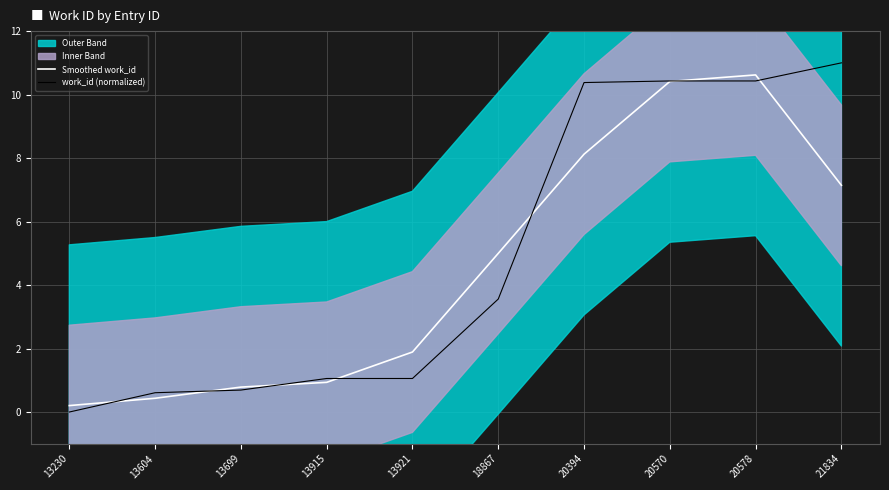

At which label does Smoothed work_id reach its peak?

20578